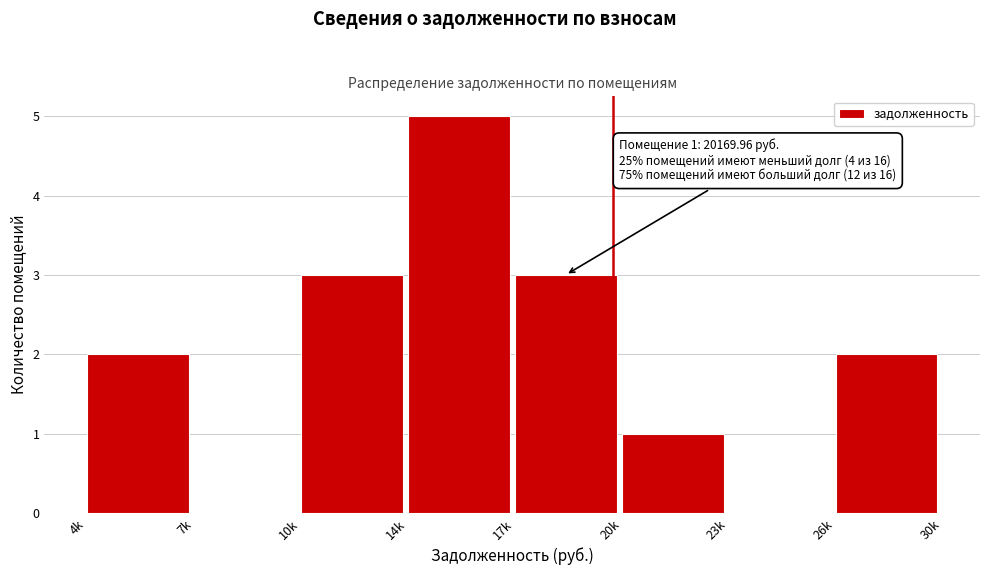

Reading right to left, what are all the values shown in this chart?

26k=2	23k=0	20k=1	17k=3	14k=5	10k=3	7k=0	4k=2